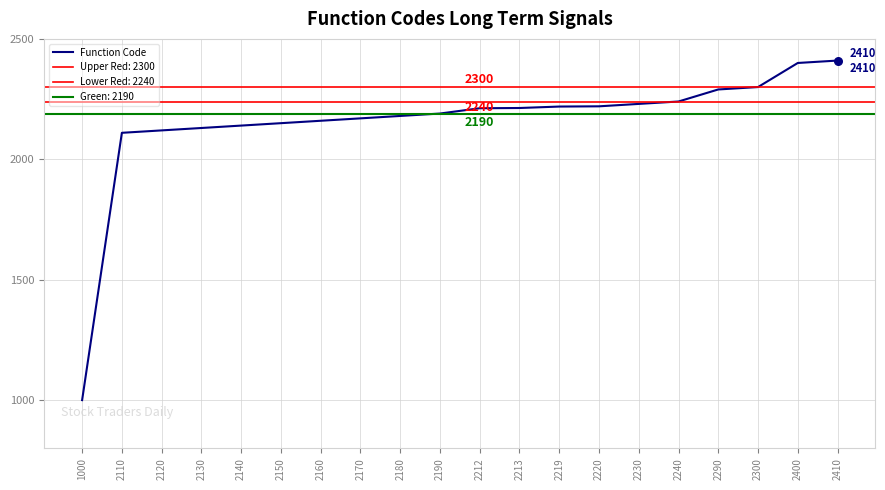

What is the ratio of the value at 2120 to the value at 2170?

1.0